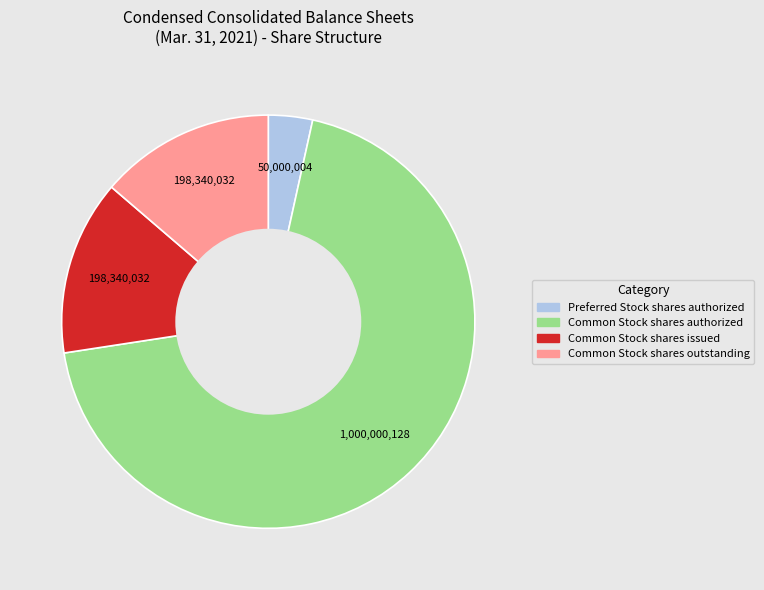

How many segments does this pie chart have?

4